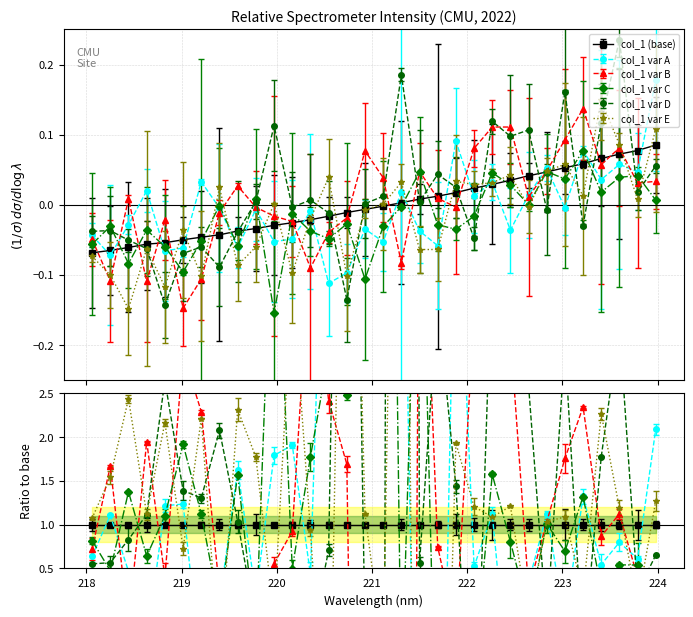

Rank the categories by value from highest to lowest.

223.9802, 223.7895, 223.5987, 223.408, 223.2172, 223.0264, 222.8355, 222.6447, 222.4538, 222.263, 222.0721, 221.8812, 221.6902, 221.4993, 221.3083, 221.1174, 220.9264, 220.7354, 220.5444, 220.3533, 220.1623, 219.9712, 219.7801, 219.589, 219.3979, 219.2067, 219.0156, 218.8244, 218.6332, 218.442, 218.2508, 218.0596